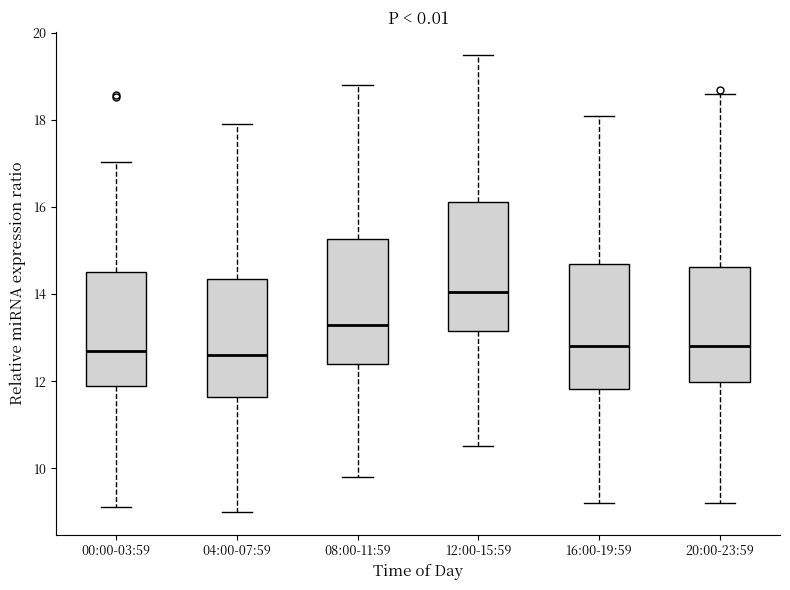

Where is the upper edge of the box for 04:00-07:59 on the y-axis? The values are not printed on the chart, so give them approximately, as read against the axis.

14.4